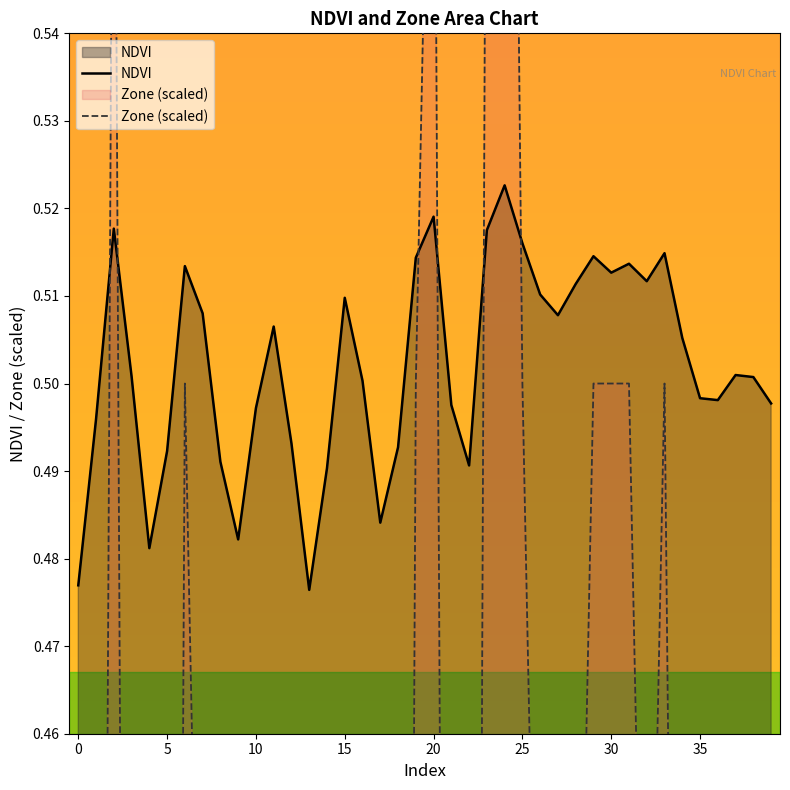

Is it true that NDVI equals 0.5 at 20?

True